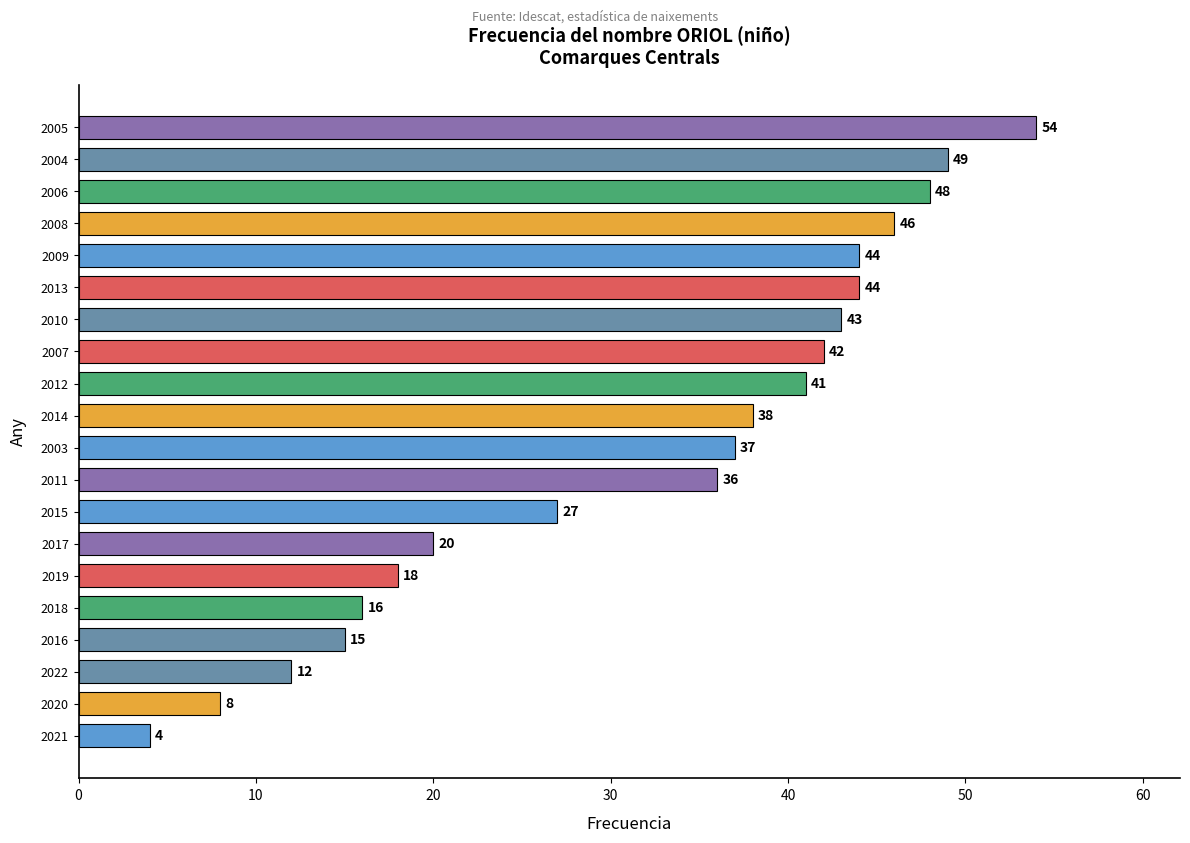

Which has a higher value, 2018 or 2006?

2006